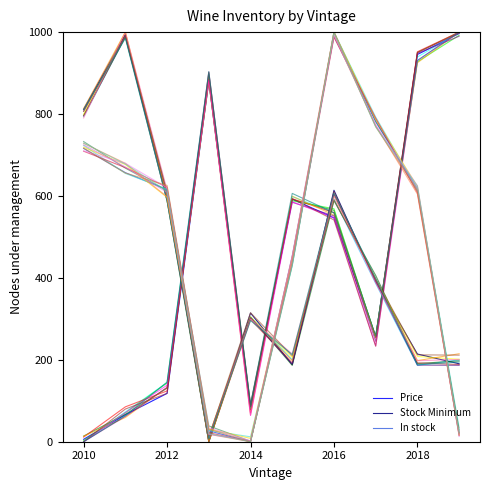

Count the number of categories in the chart.

10